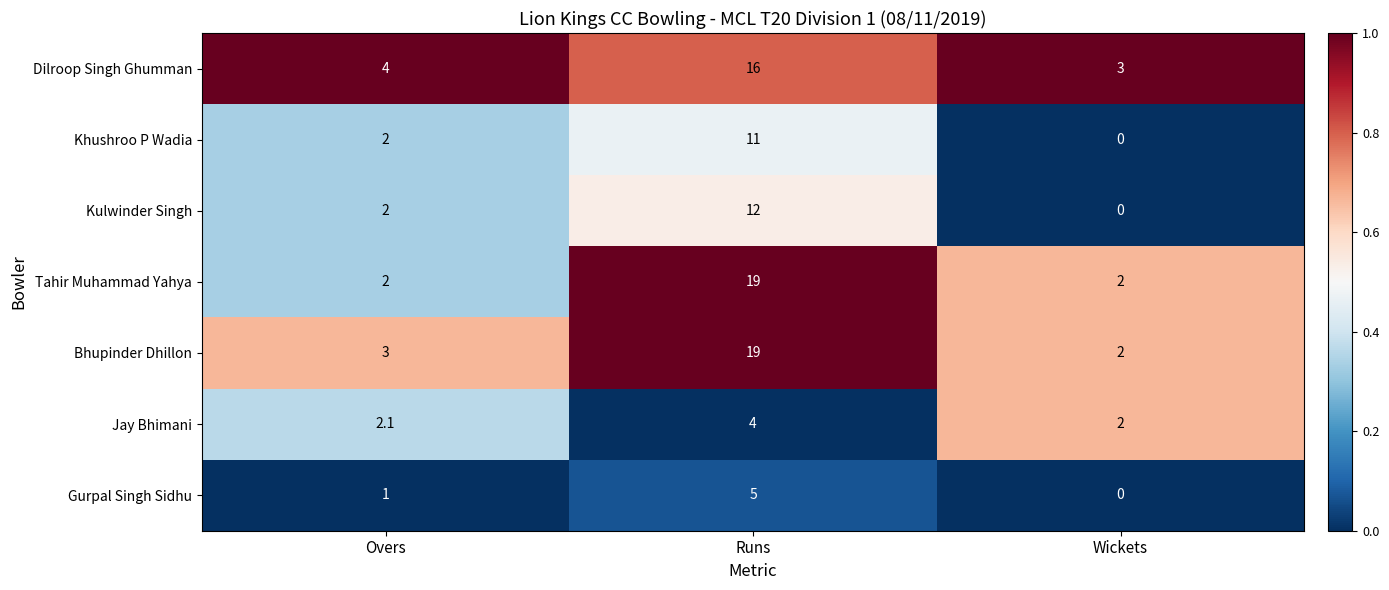

What is the greatest value displayed?

19.0